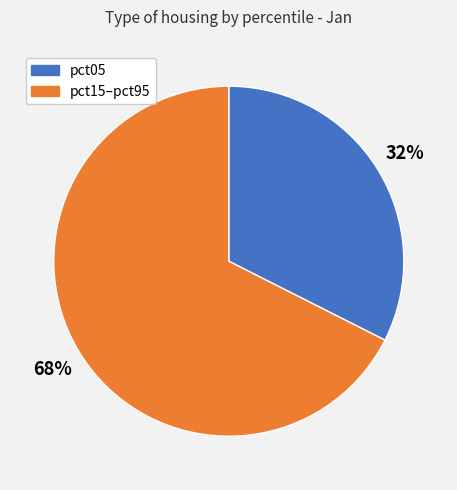

To the nearest percent, what is the average slice percentage?

50%